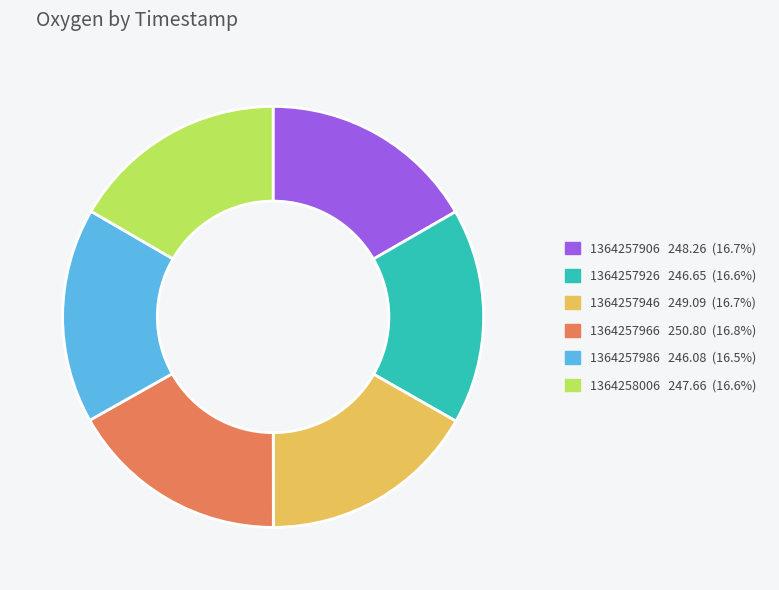

Count the number of slices in the pie.

6